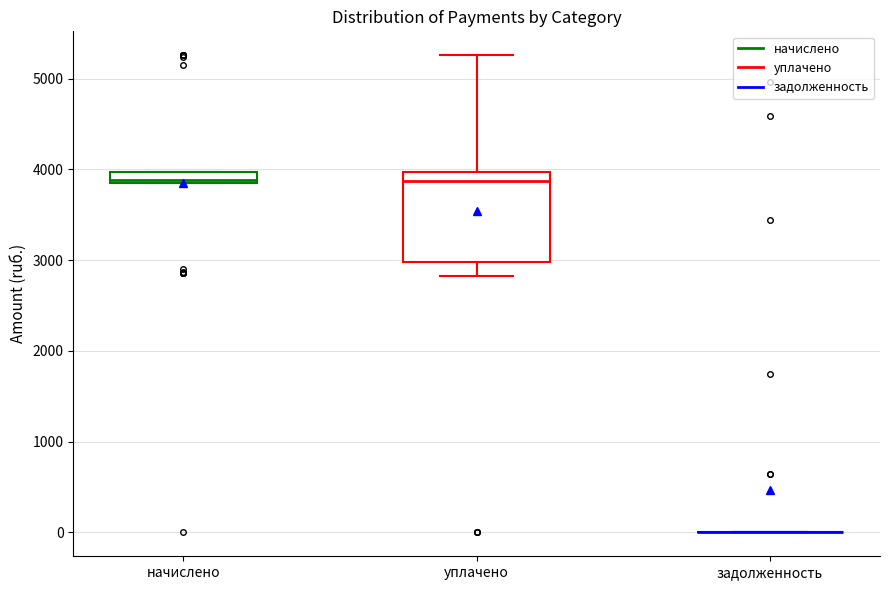

Comparing the boxes themselves (not the whiskers), which one is the tallest?

уплачено